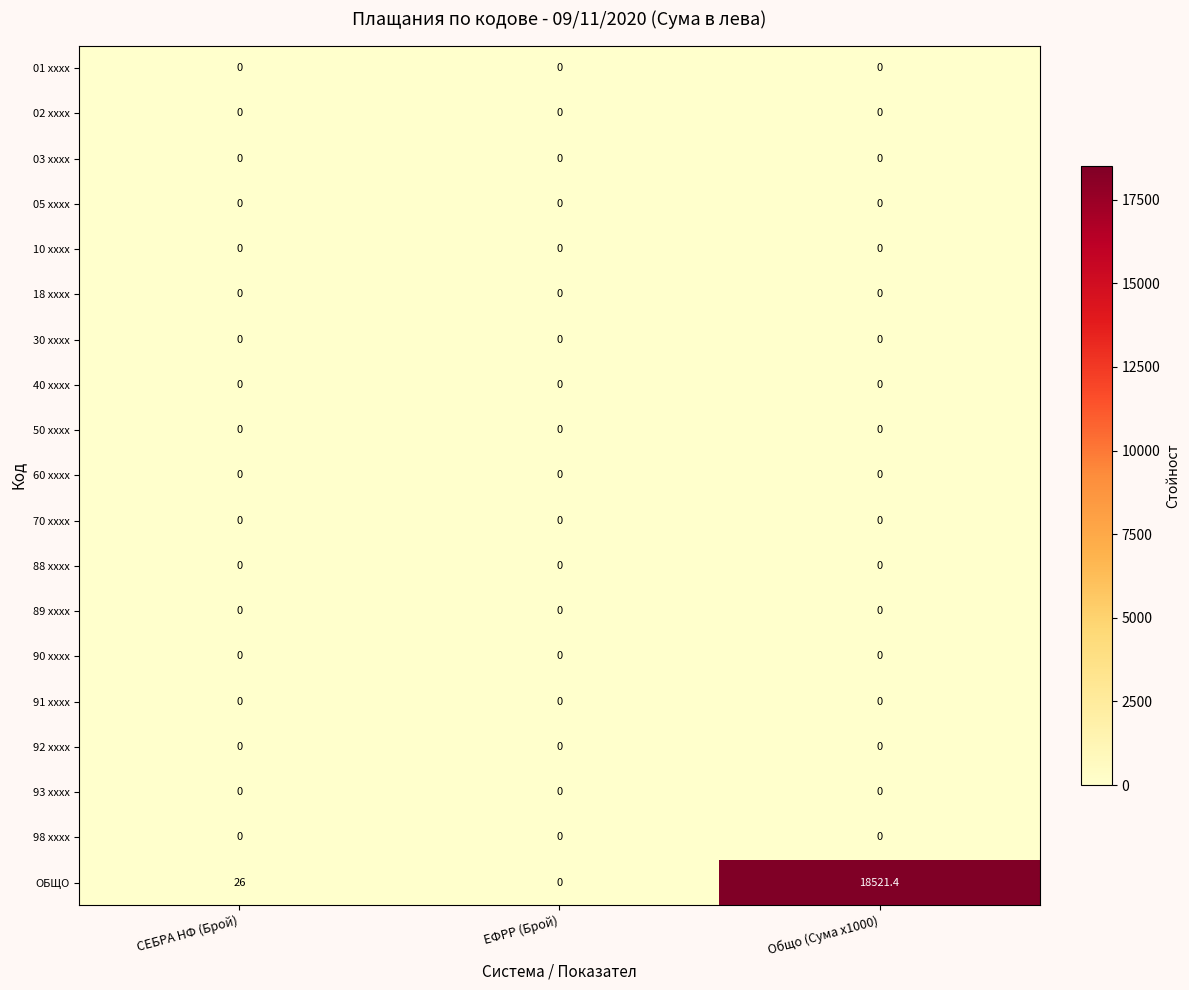

Which label corresponds to the largest value in the chart?

Общо (Сума x1000)